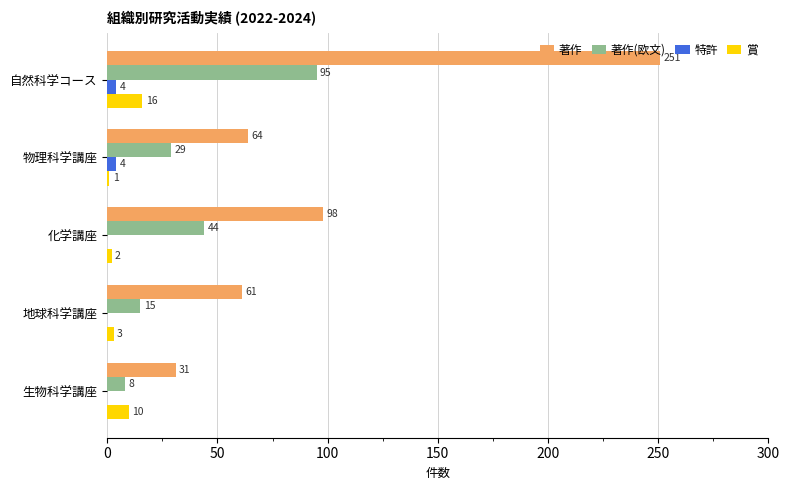

Between 自然科学コース and 物理科学講座, which series saw the biggest shift?

著作